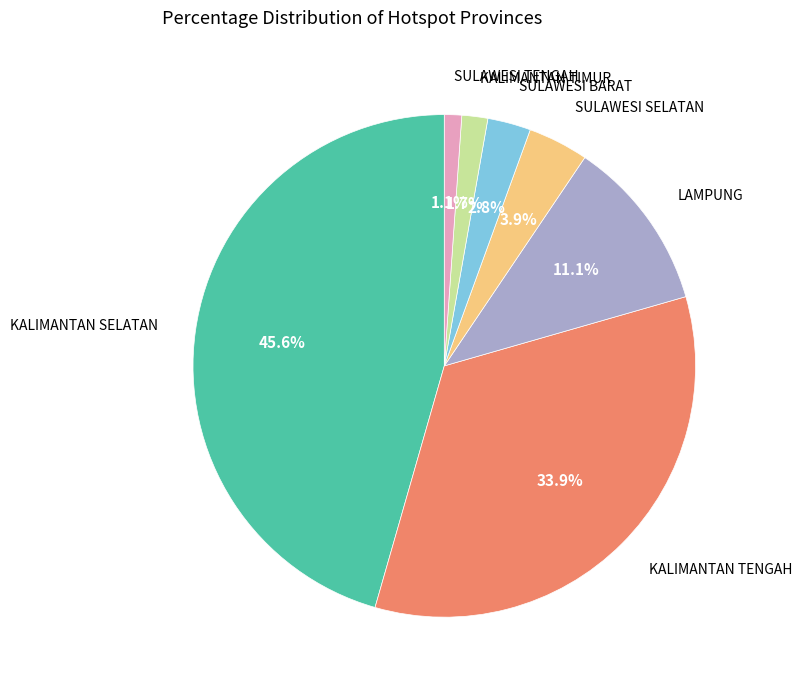

To the nearest percent, what is the difference between the largest and smallest slice percentages?

44%